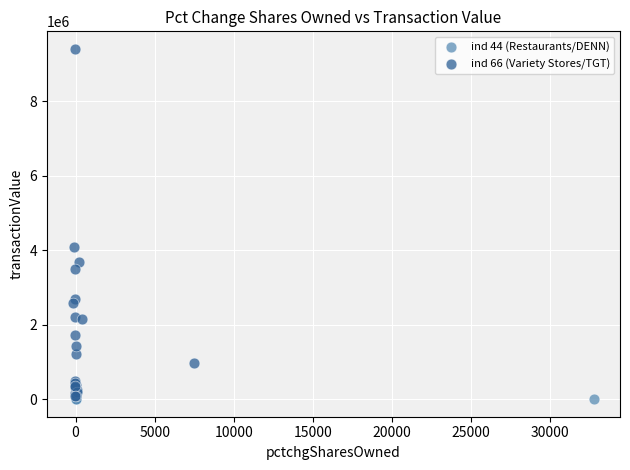

Which series contains the highest Y value?

ind 66 (Variety Stores/TGT)